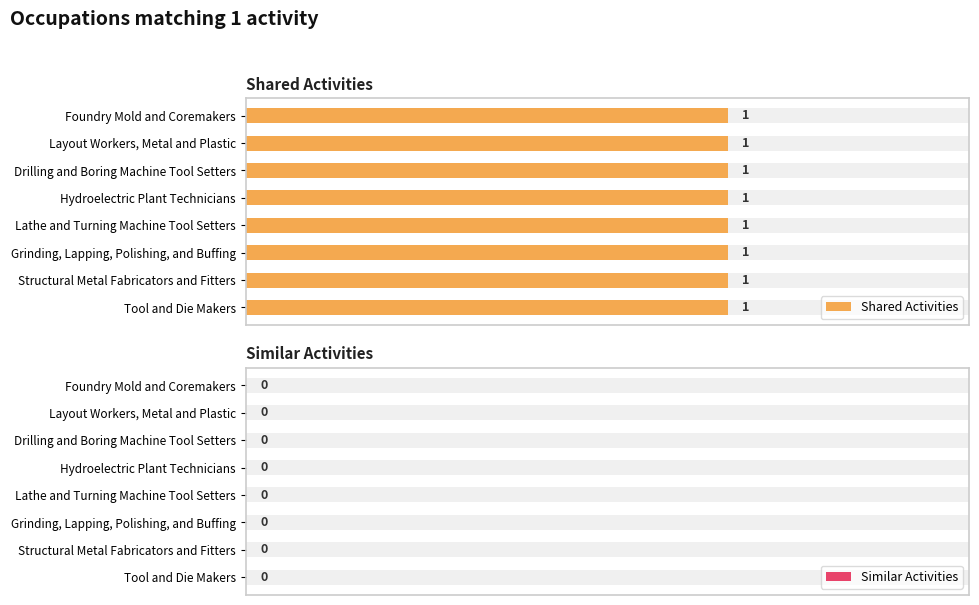

At which category is the sum across all series the highest?

Foundry Mold and Coremakers